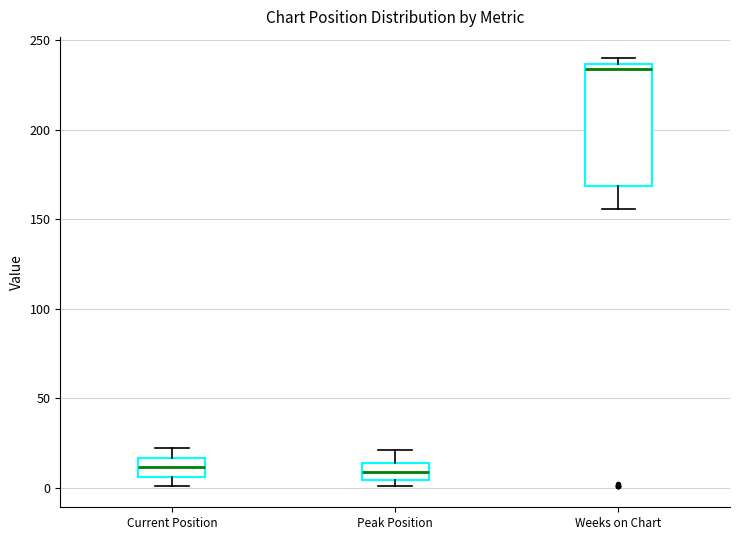

Reading left to right, transcribe this box plot: for each box, give where its median line is, the range the box spans, and where its two whiskers end, as read against the y-axis. The values are not printed on the chart, so give them approximately, as read against the axis.

Current Position: median 10, box 5 to 15, whiskers 0 to 20
Peak Position: median 10, box 5 to 15, whiskers 0 to 20
Weeks on Chart: median 235 (just below the box's upper edge), box 170 to 235, whiskers 155 to 240